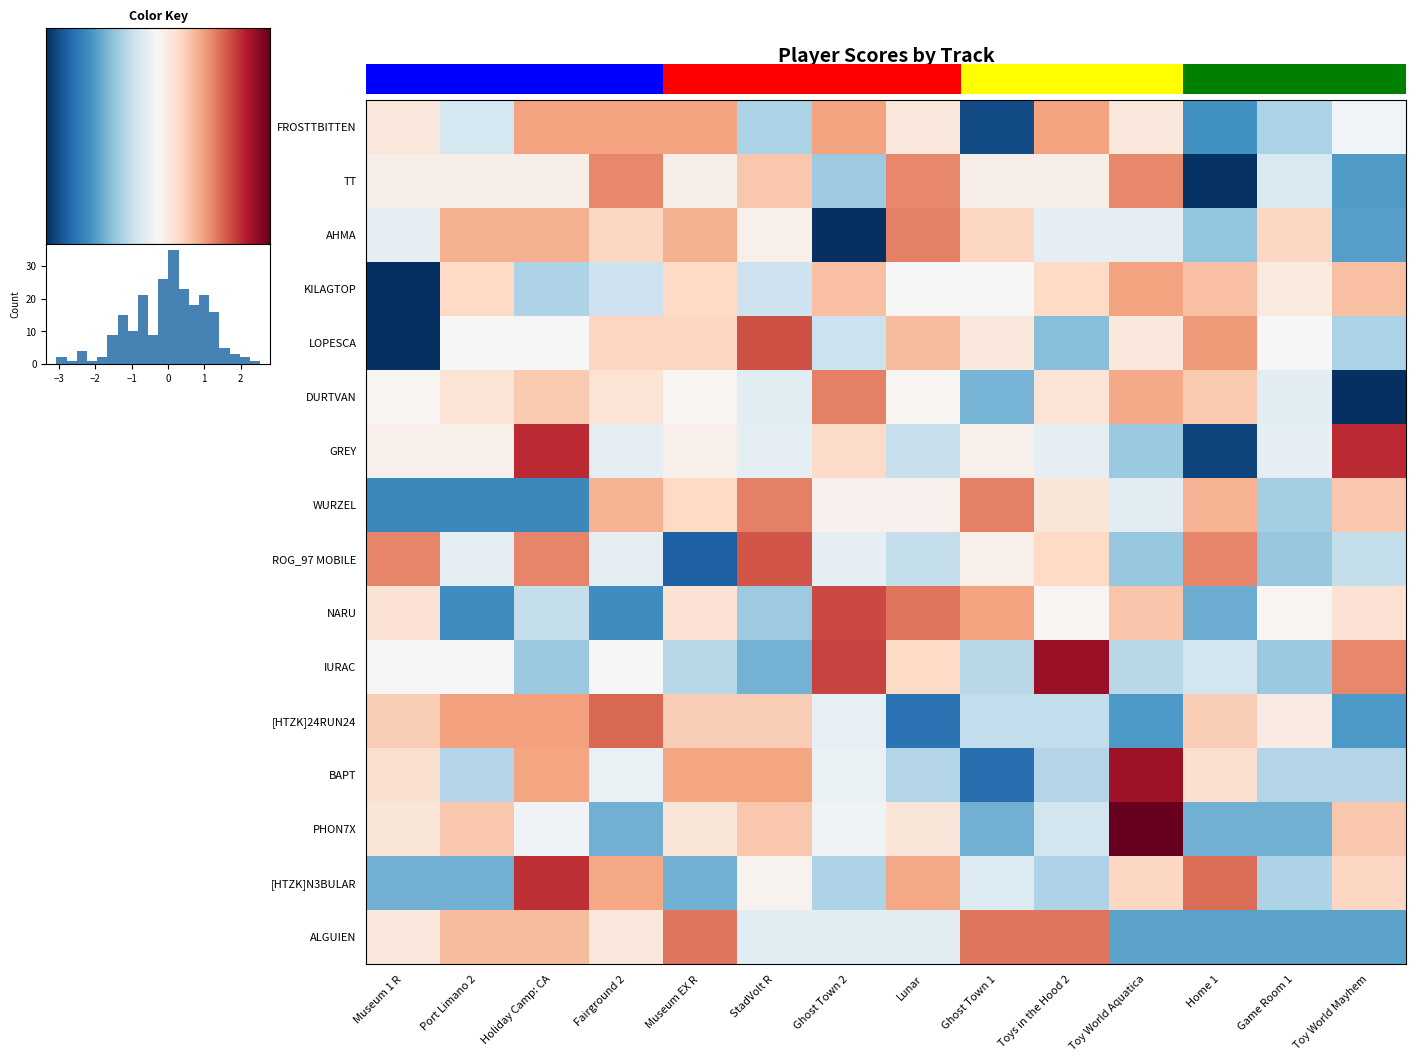

What is the spread (max minus min) of values at Ghost Town 2?

4.2